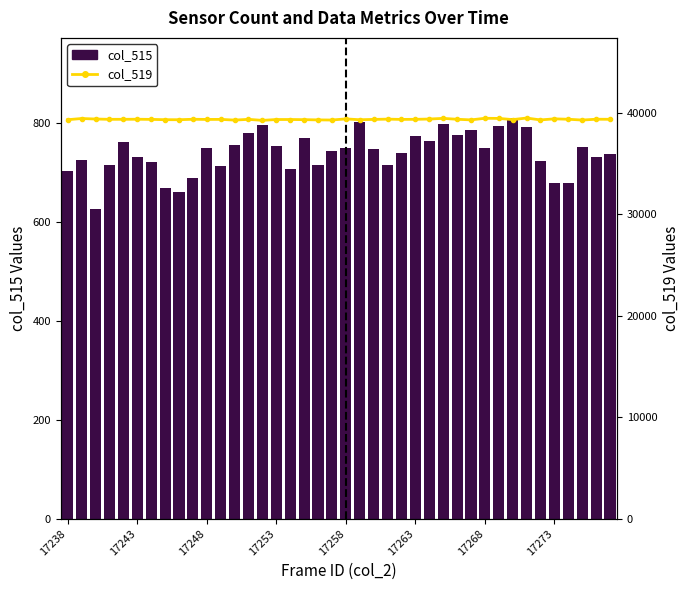

How many values in the col_519 series are below 39338?

20